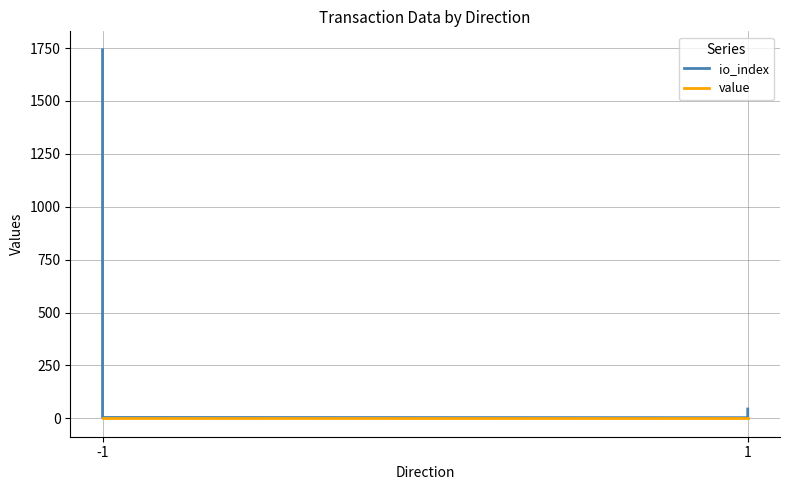

Reading right to left, list all the values displayed in this chart.

io_index: 44.0	3.0	4.0	1742.0
value: 0.0	1.4	1.4	0.0